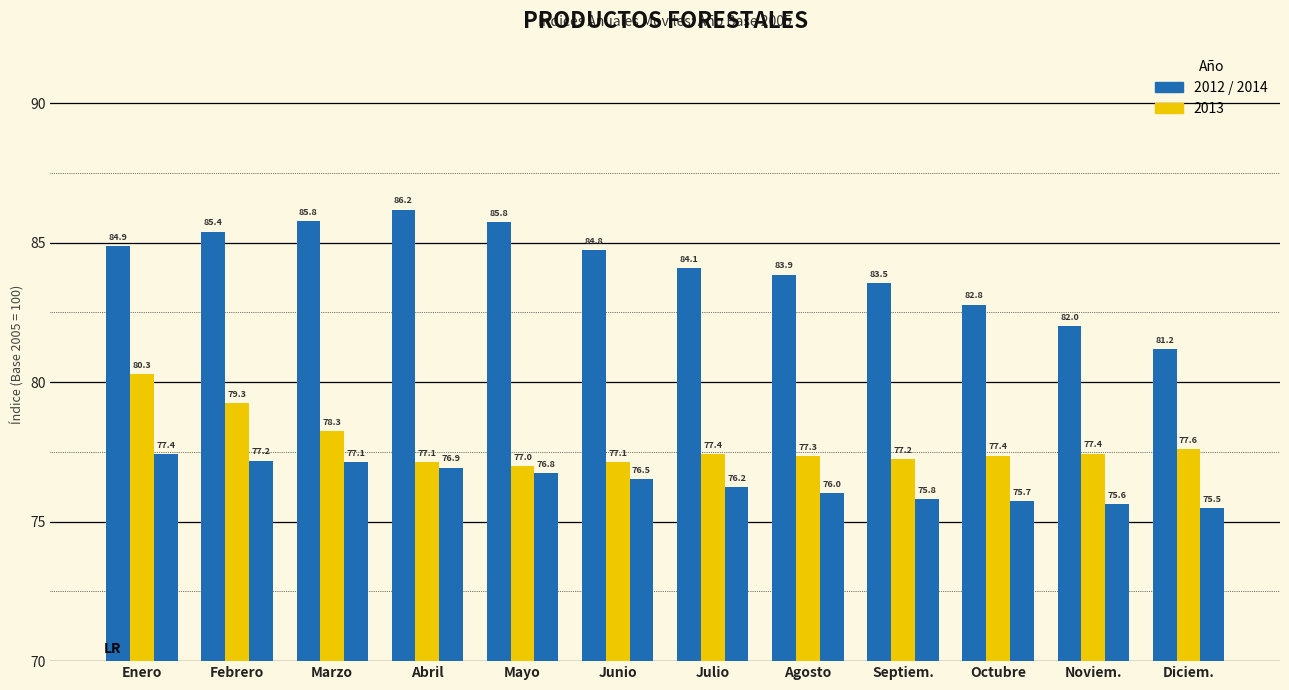

How many data points does each series have?

12